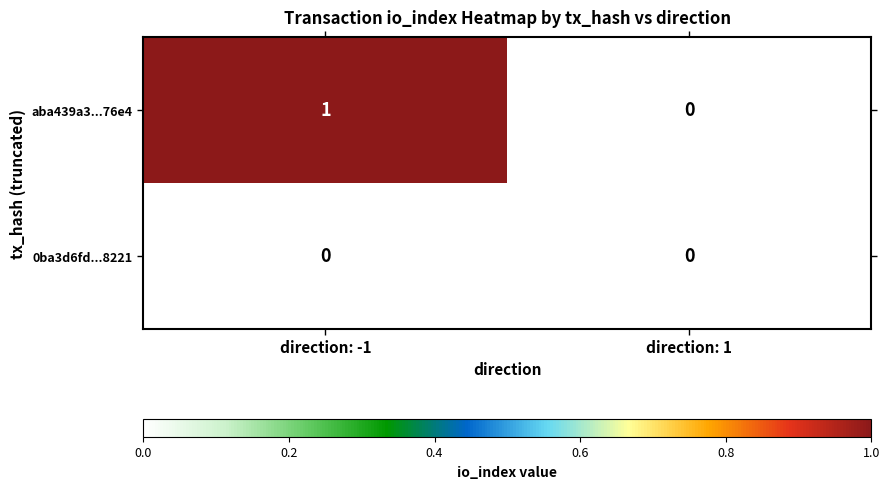

The value of 0ba3d6fd...8221 at direction: -1 is 0. True or false?

True